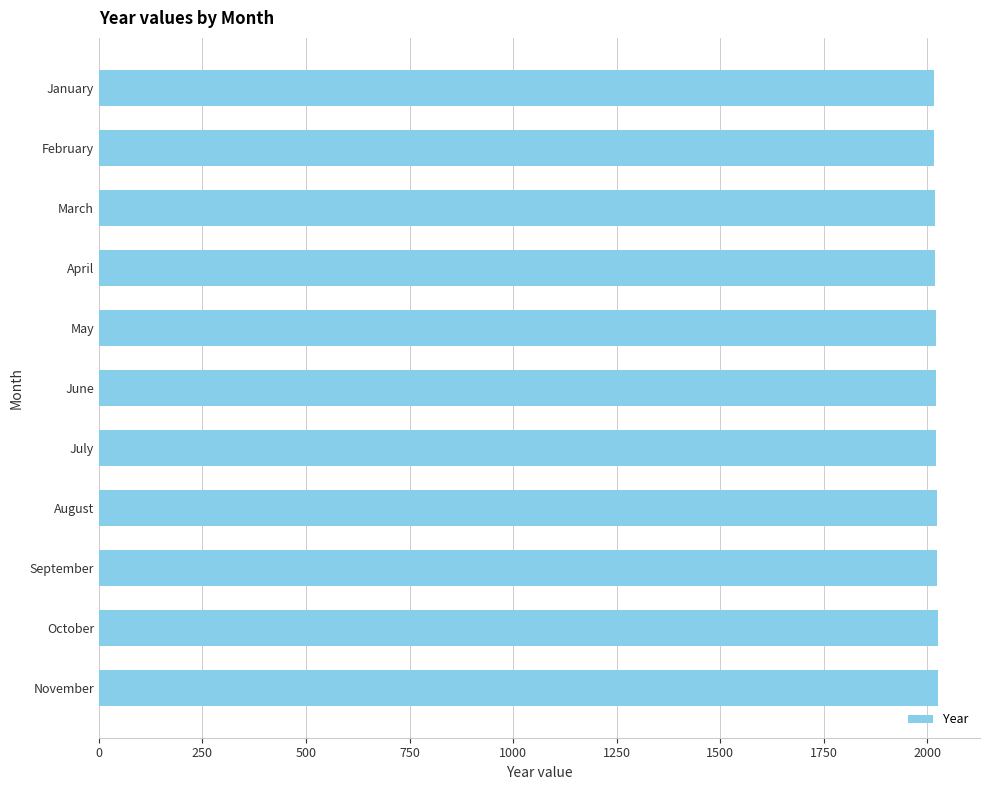

What is the sum of all values?

22231